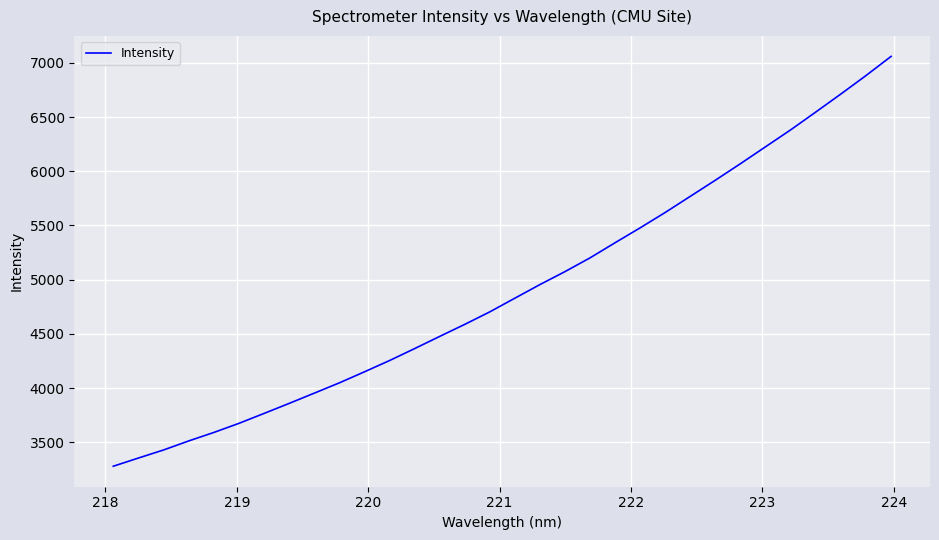

What is the smallest value displayed?

3279.9